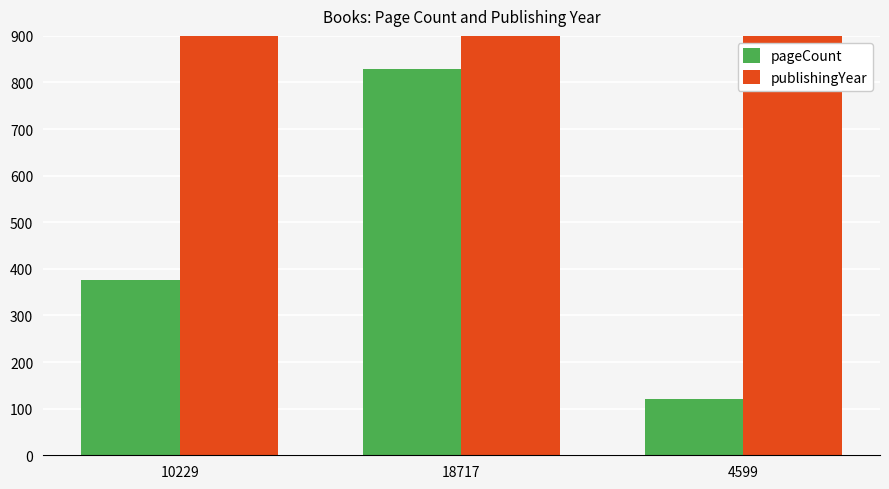

Reading left to right, transcribe all the data shown in this chart.

pageCount: 376	828	120
publishingYear: 1986	1974	1983